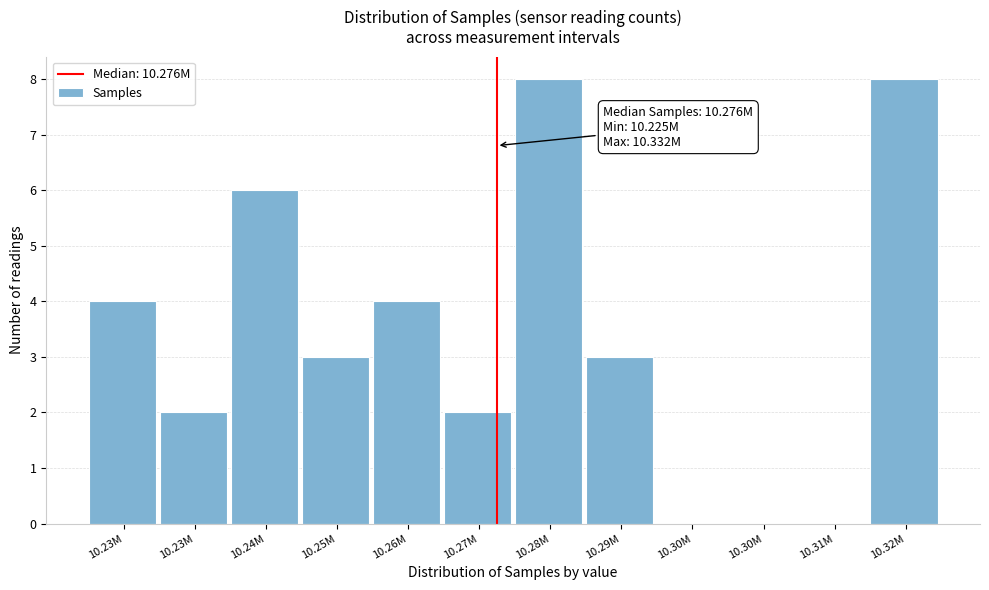

Are the bars horizontal?

No